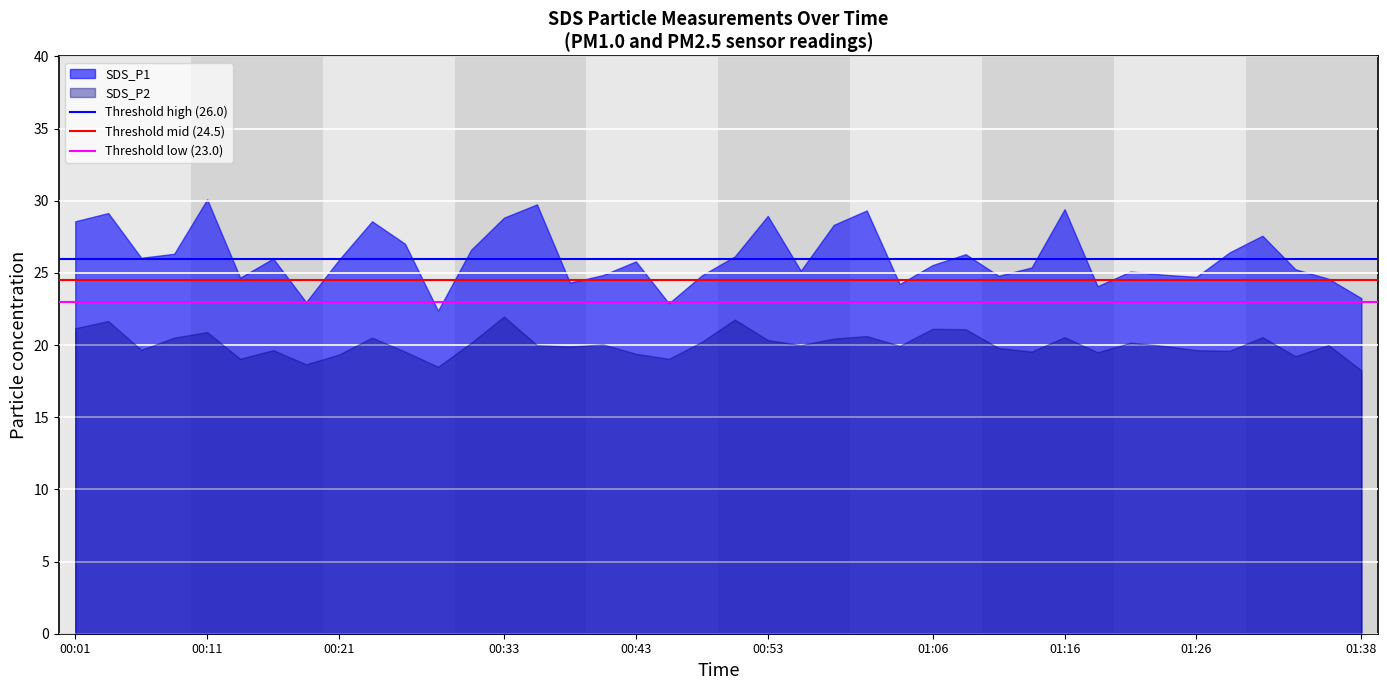

What is the spread (max minus min) of values at 00:11?

9.2